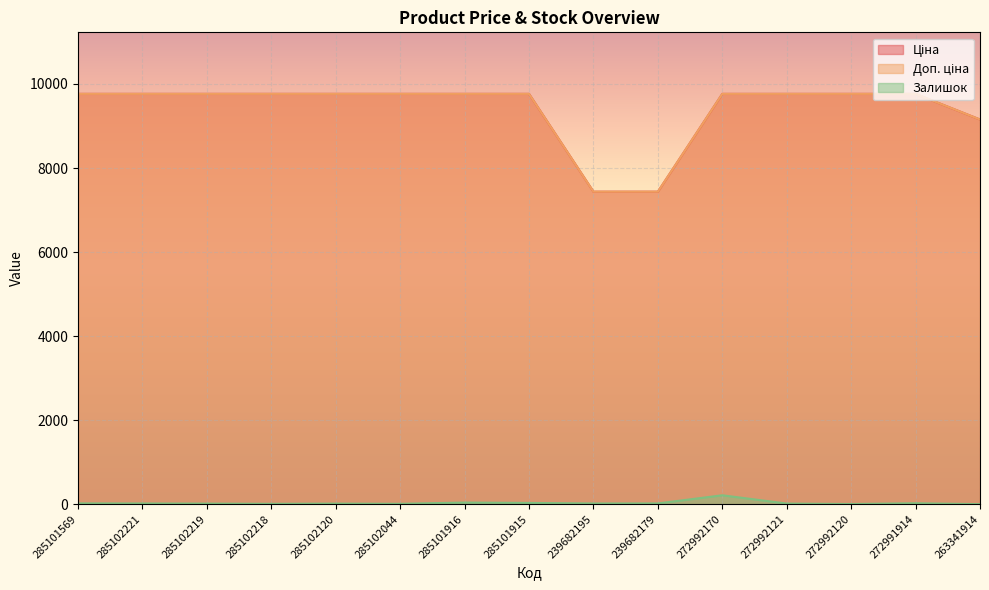

At 285101569, list the series in order from largest to smallest.

Ціна, Доп. ціна, Залишок